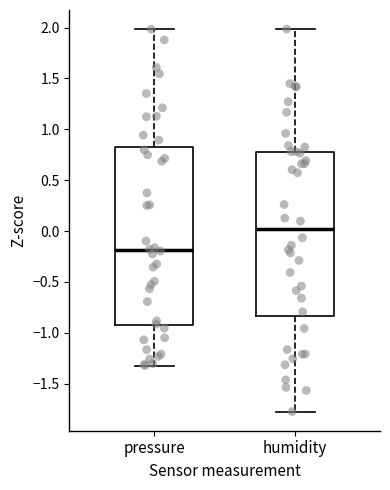

Reading left to right, transcribe this box plot: for each box, give where its median line is, the range the box spans, and where its two whiskers end, as read against the y-axis. The values are not printed on the chart, so give them approximately, as read against the axis.

pressure: median -0.20, box -0.95 to 0.80, whiskers -1.30 to 2.00
humidity: median 0.00, box -0.85 to 0.80, whiskers -1.80 to 2.00